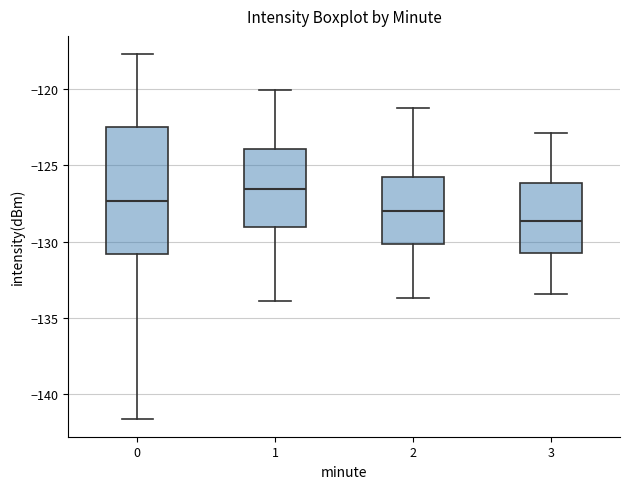

Reading left to right, read every box against the y-axis: the position of its median line, the range the box covers, and the ends of its whiskers. The values are not printed on the chart, so give them approximately, as read against the axis.

0: median -127.5, box -131.0 to -122.5, whiskers -141.5 to -117.5
1: median -126.5, box -129.0 to -124.0, whiskers -134.0 to -120.0
2: median -128.0, box -130.0 to -125.5, whiskers -133.5 to -121.5
3: median -128.5, box -130.5 to -126.0, whiskers -133.5 to -123.0